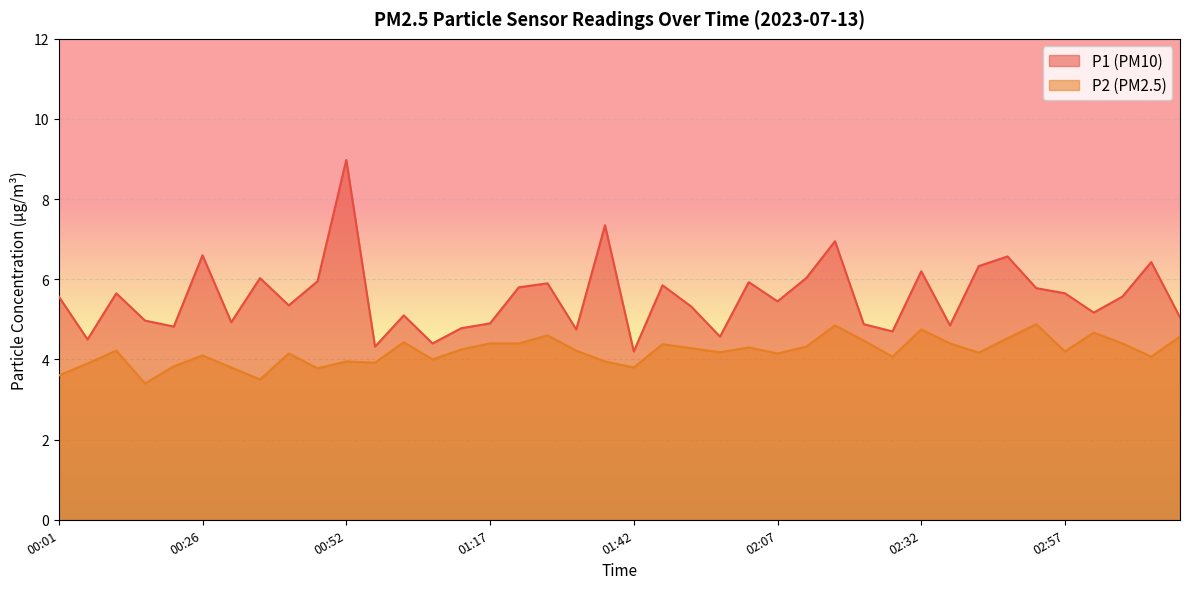

Where does the P2 series first go above 4?

00:11